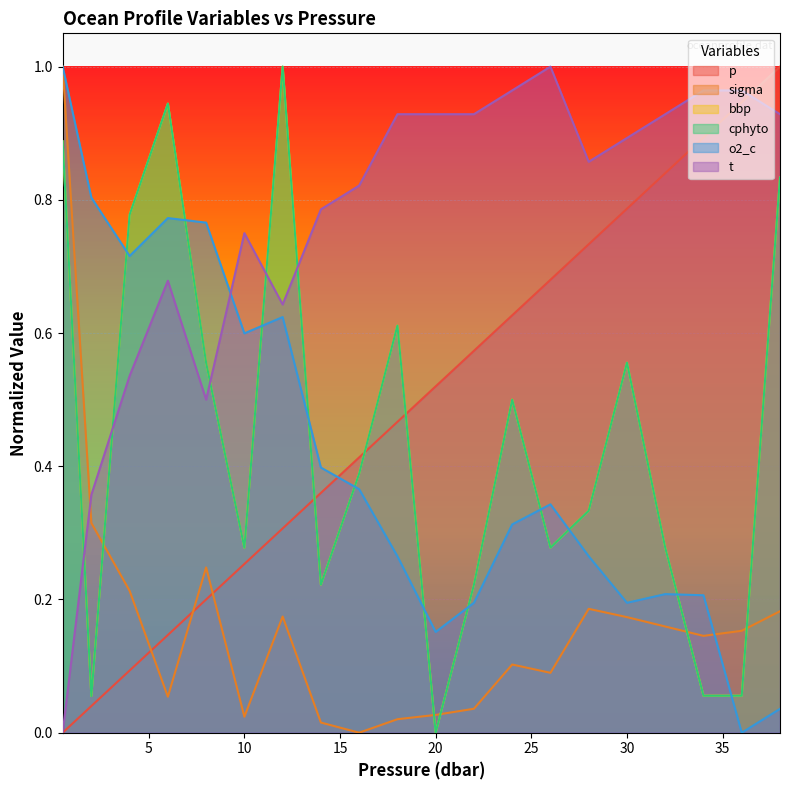

Reading left to right, list all the values displayed in this chart.

p: 0.0	0.0	0.1	0.1	0.2	0.3	0.3	0.4	0.4	0.5	0.5	0.6	0.6	0.7	0.7	0.8	0.8	0.9	0.9	1.0
sigma: 1.0	0.3	0.2	0.1	0.2	0.0	0.2	0.0	0.0	0.0	0.0	0.0	0.1	0.1	0.2	0.2	0.2	0.1	0.2	0.2
bbp: 0.9	0.1	0.8	0.9	0.6	0.3	1.0	0.2	0.4	0.6	0.0	0.2	0.5	0.3	0.3	0.6	0.3	0.1	0.1	0.8
cphyto: 0.9	0.1	0.8	0.9	0.6	0.3	1.0	0.2	0.4	0.6	0.0	0.2	0.5	0.3	0.3	0.6	0.3	0.1	0.1	0.8
o2_c: 1.0	0.8	0.7	0.8	0.8	0.6	0.6	0.4	0.4	0.3	0.2	0.2	0.3	0.3	0.3	0.2	0.2	0.2	0.0	0.0
t: 0.0	0.4	0.5	0.7	0.5	0.8	0.6	0.8	0.8	0.9	0.9	0.9	1.0	1.0	0.9	0.9	0.9	1.0	1.0	0.9